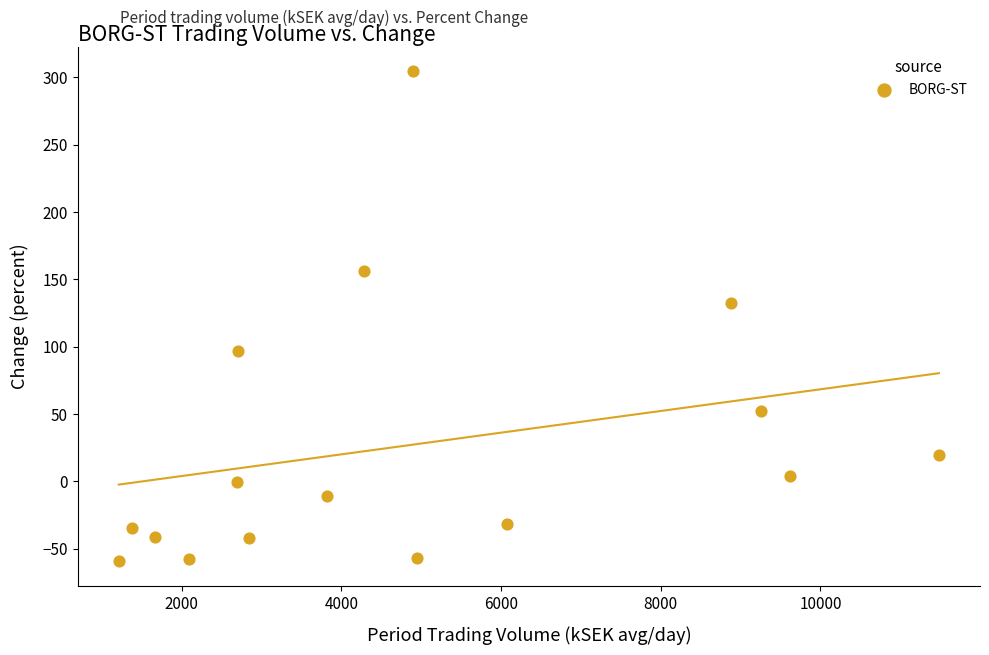

What is the range of X values (max minus min)?

10275.2